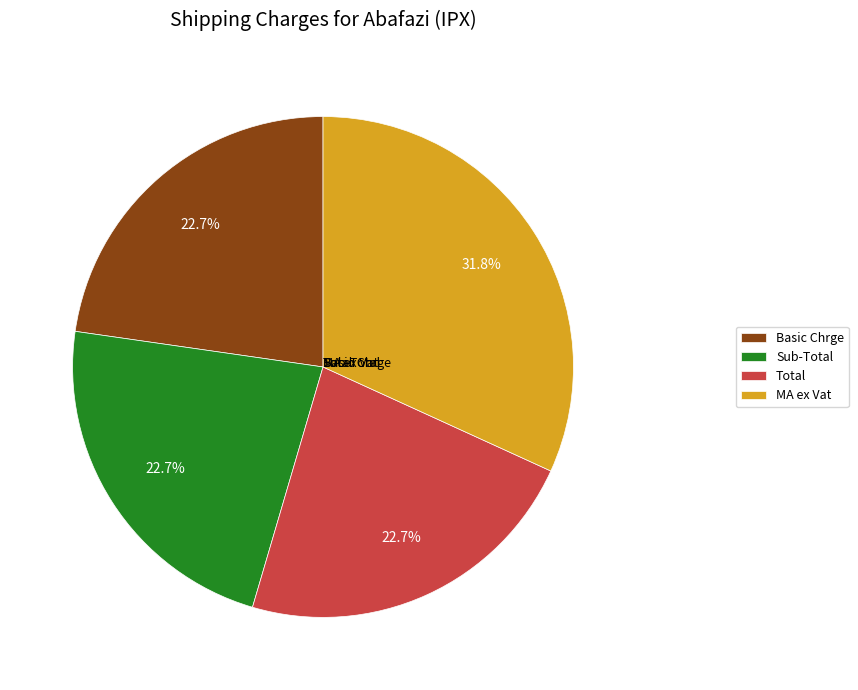

Count the number of slices in the pie.

4